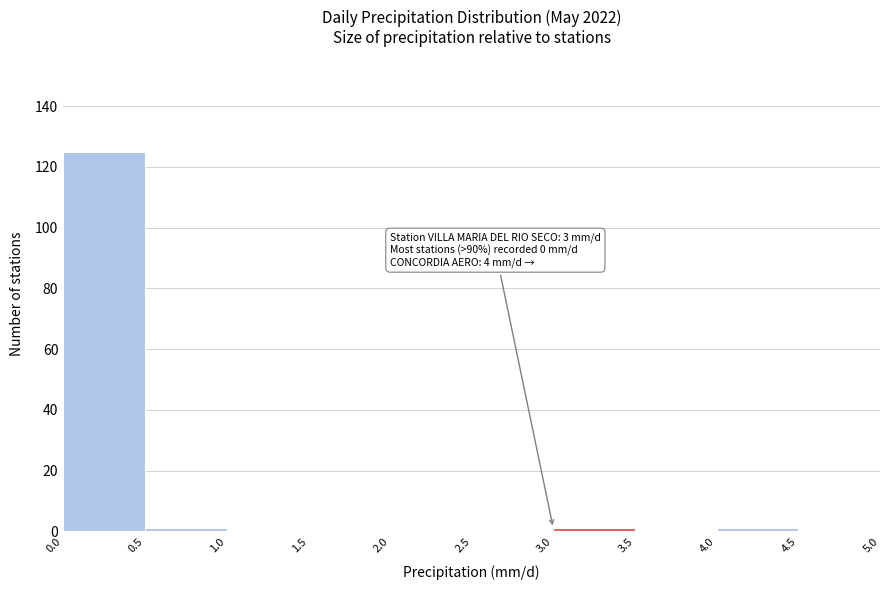

Over which range of the x-axis is the bar tallest?

0.0 to 0.5